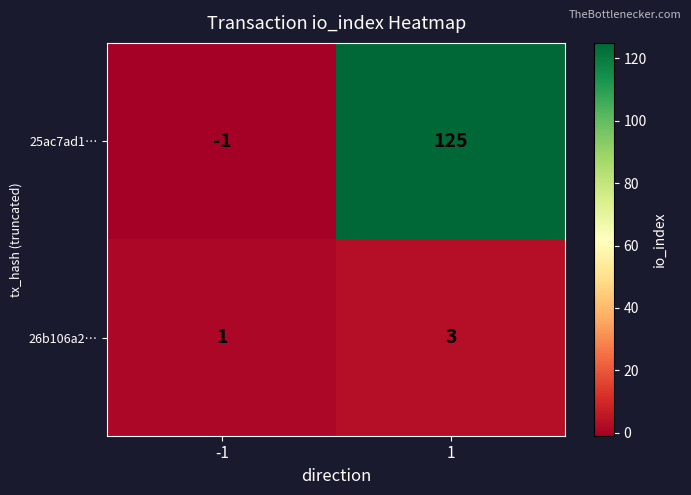

What is the highest value of the 26b106a2… series?

3